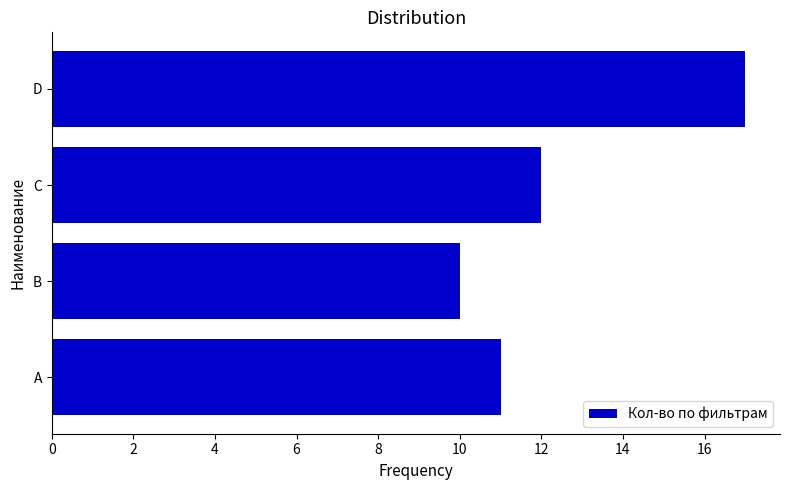

Count the number of data series in this chart.

1